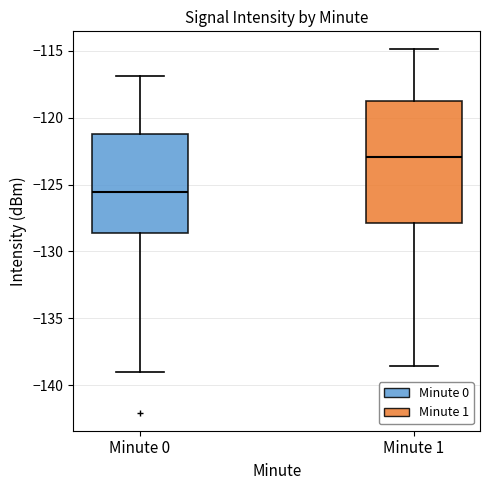

Reading left to right, transcribe this box plot: for each box, give where its median line is, the range the box spans, and where its two whiskers end, as read against the y-axis. The values are not printed on the chart, so give them approximately, as read against the axis.

Minute 0: median -125.5, box -128.5 to -121.0, whiskers -139.0 to -117.0
Minute 1: median -123.0, box -128.0 to -118.5, whiskers -138.5 to -115.0